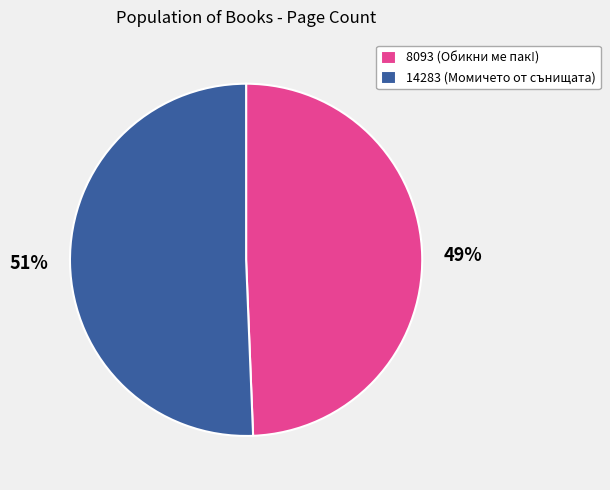

How many segments does this pie chart have?

2